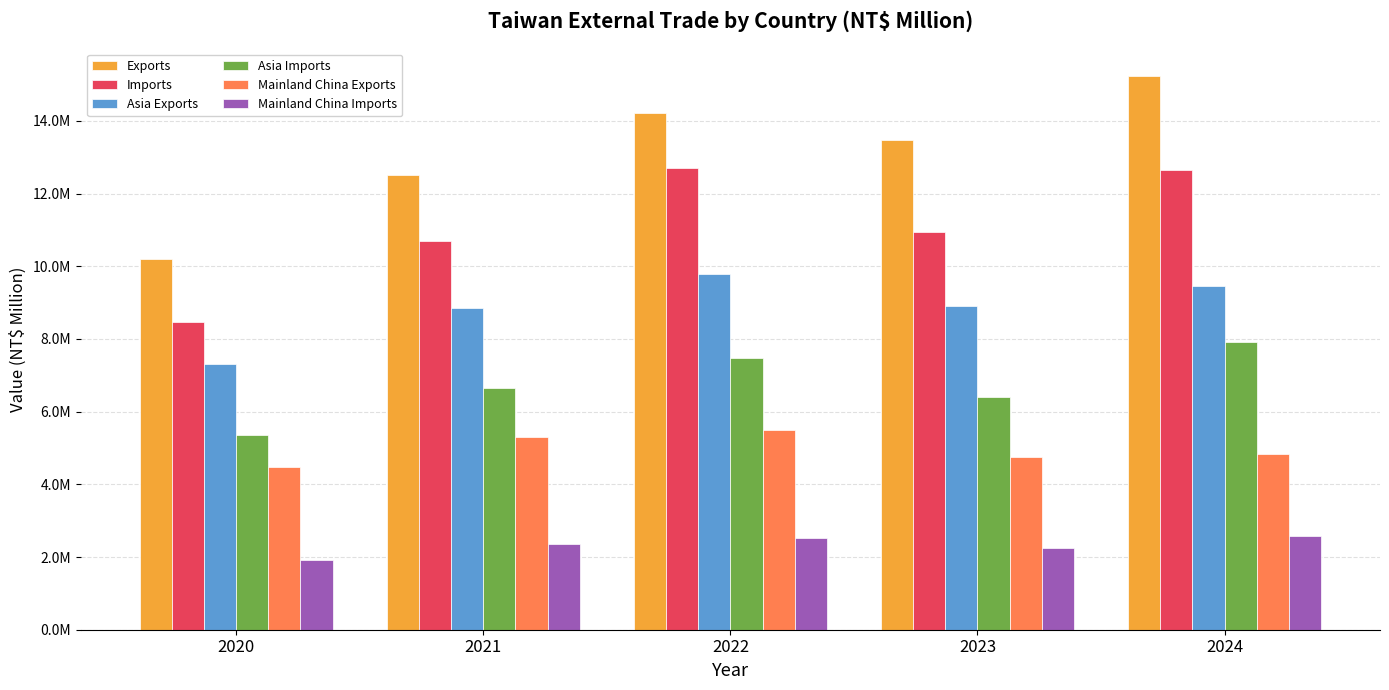

Are the bars horizontal?

No